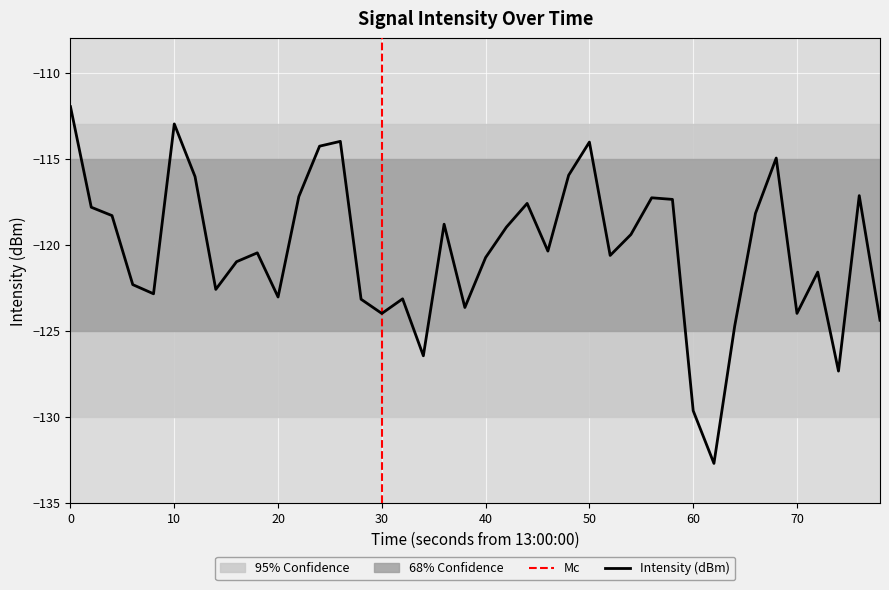

What is the minimum value for Intensity (dBm)?

-132.7